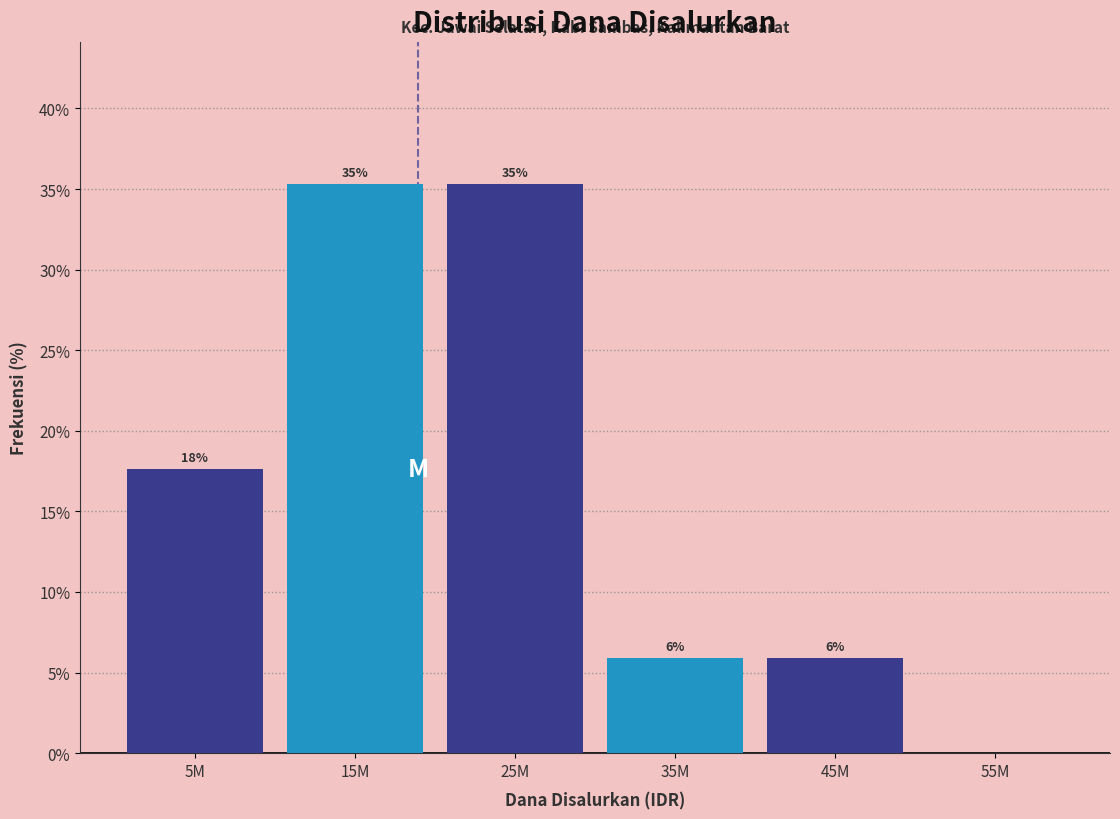

Are the bars horizontal?

No